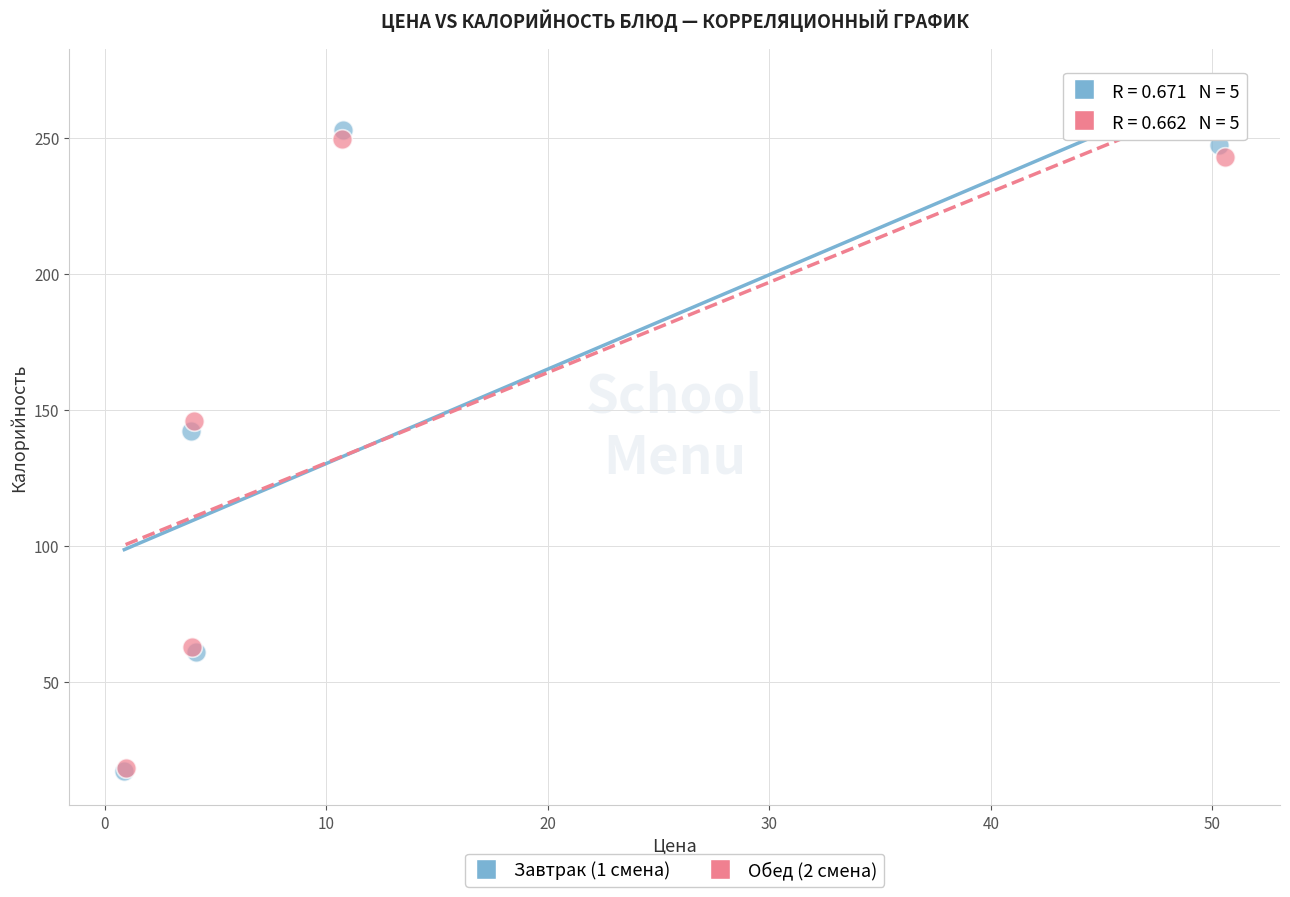

Which series has the widest spread of Y values?

Завтрак (1 смена)